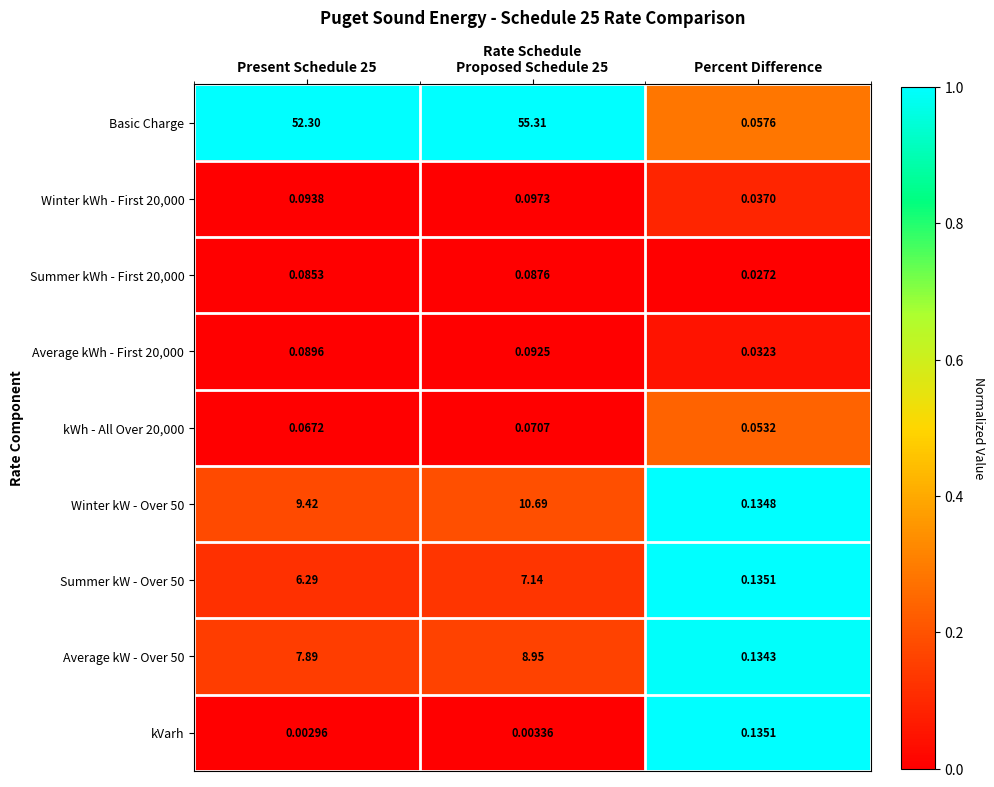

Which series has the largest total across all categories?

Basic Charge